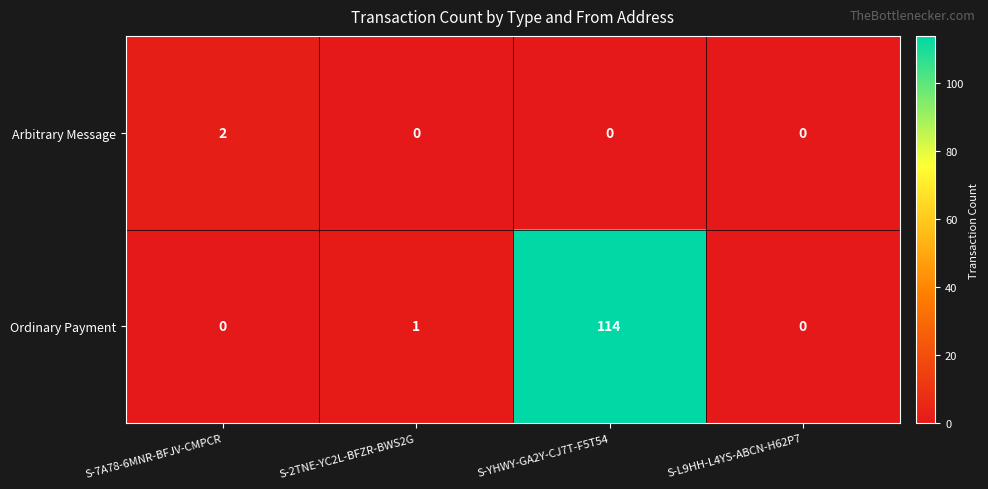

At how many categories does at least one series exceed 83?

1